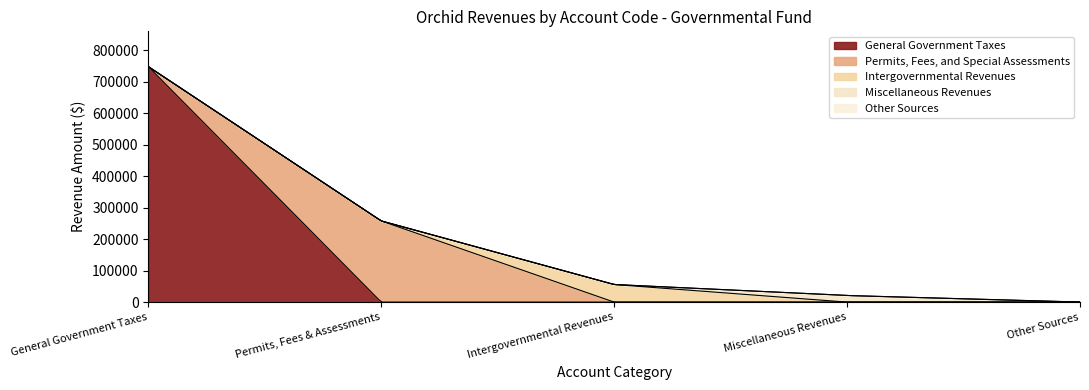

What is the approximate value at General Government Taxes, to the nearest 100?

748000